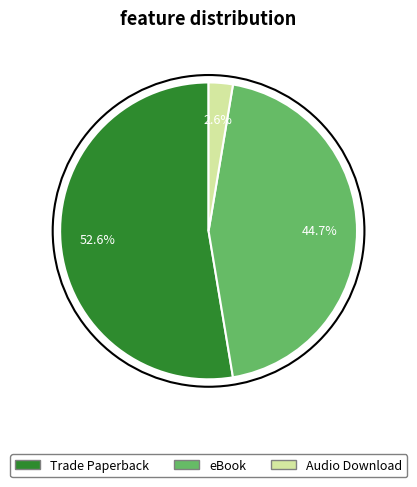

Which category accounts for the majority?

Trade Paperback